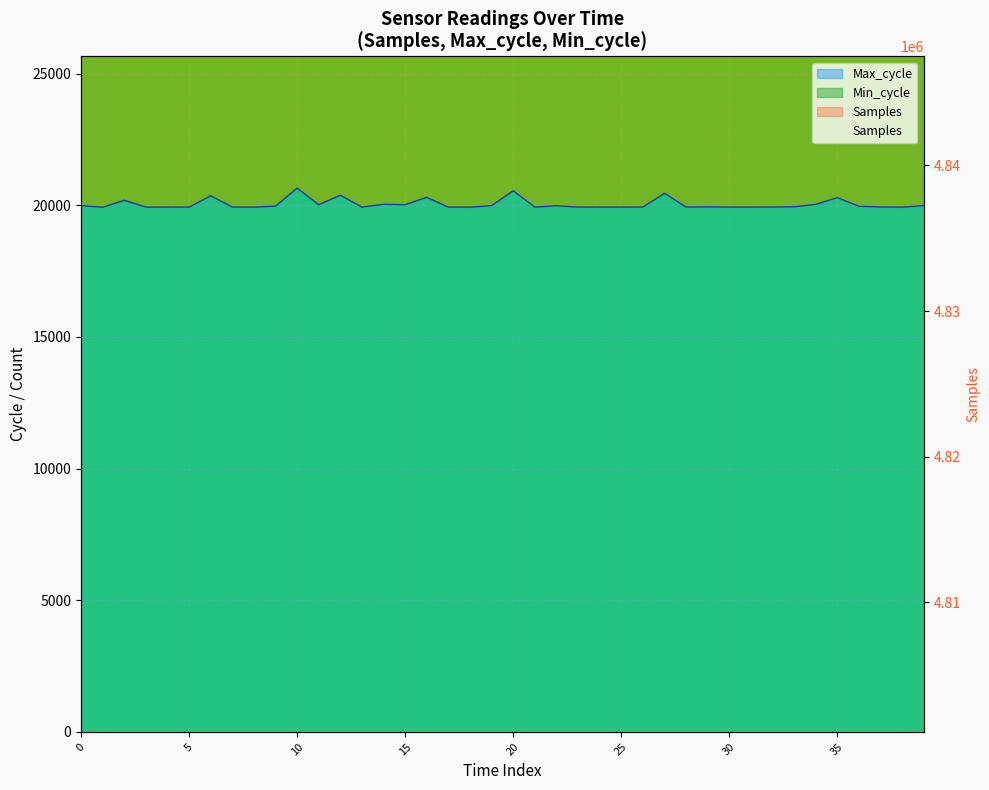

How many lines are shown in the chart?

2